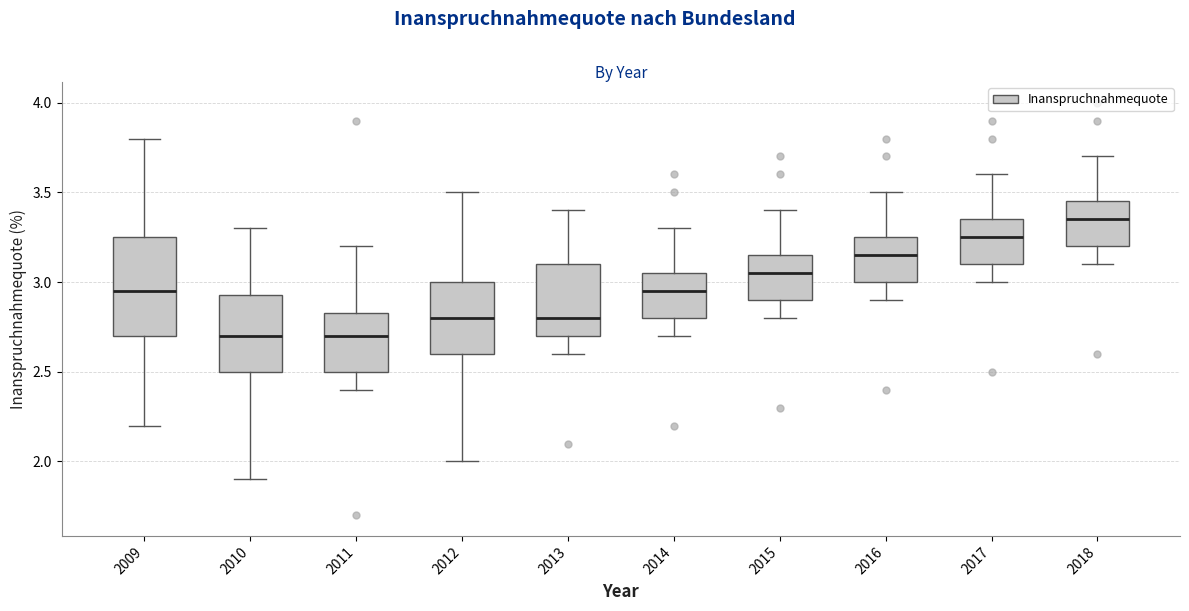

Reading left to right, transcribe this box plot: for each box, give where its median line is, the range the box spans, and where its two whiskers end, as read against the y-axis. The values are not printed on the chart, so give them approximately, as read against the axis.

2009: median 2.95, box 2.70 to 3.25, whiskers 2.20 to 3.80
2010: median 2.70, box 2.50 to 2.95, whiskers 1.90 to 3.30
2011: median 2.70, box 2.50 to 2.85, whiskers 2.40 to 3.20
2012: median 2.80, box 2.60 to 3.00, whiskers 2.00 to 3.50
2013: median 2.80, box 2.70 to 3.10, whiskers 2.60 to 3.40
2014: median 2.95, box 2.80 to 3.05, whiskers 2.70 to 3.30
2015: median 3.05, box 2.90 to 3.15, whiskers 2.80 to 3.40
2016: median 3.15, box 3.00 to 3.25, whiskers 2.90 to 3.50
2017: median 3.25, box 3.10 to 3.35, whiskers 3.00 to 3.60
2018: median 3.35, box 3.20 to 3.45, whiskers 3.10 to 3.70